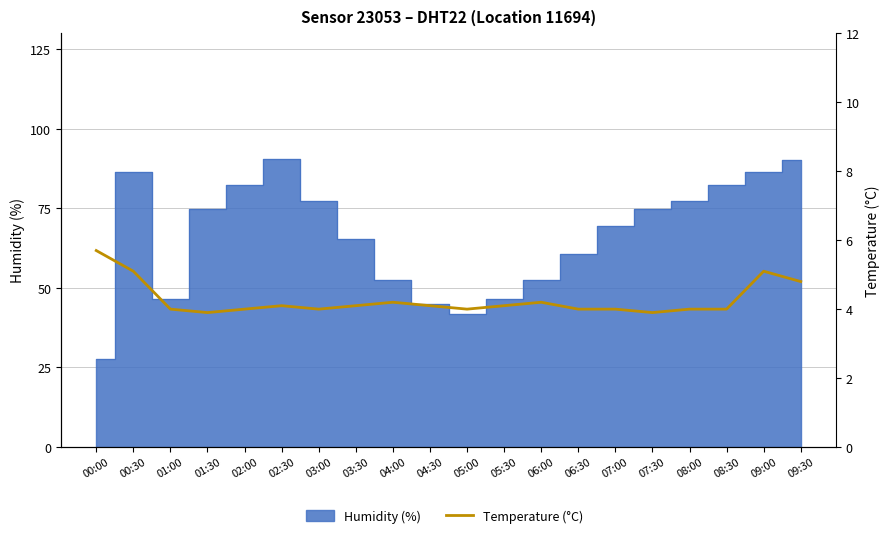

At which label is the value closest to 4?

01:00